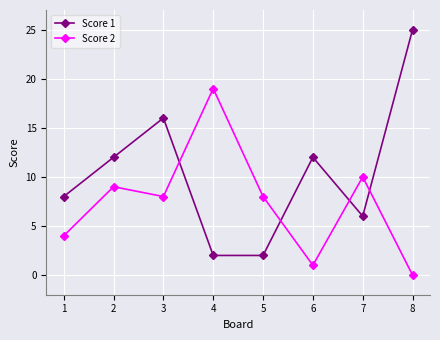

Rank the series by their average value, from lowest to highest.

Score 2, Score 1